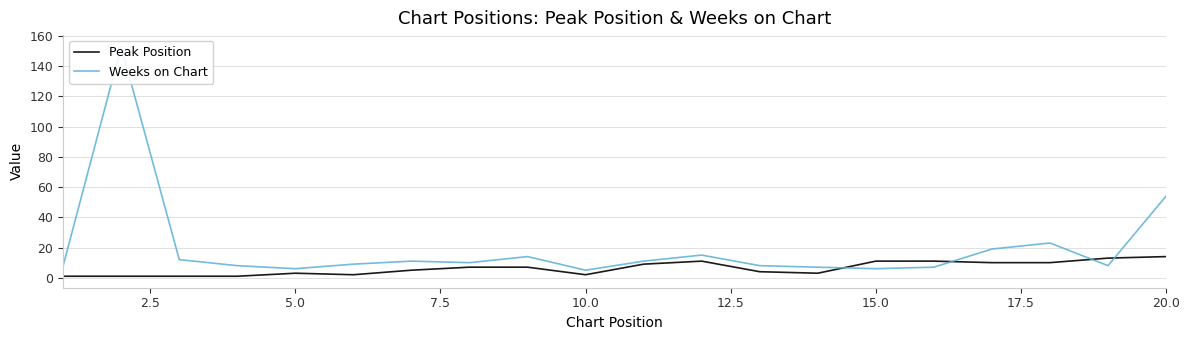

Reading right to left, extract all data points from this chart.

Peak Position: 14	13	10	10	11	11	3	4	11	9	2	7	7	5	2	3	1	1	1	1
Weeks on Chart: 54	8	23	19	7	6	7	8	15	11	5	14	10	11	9	6	8	12	153	8